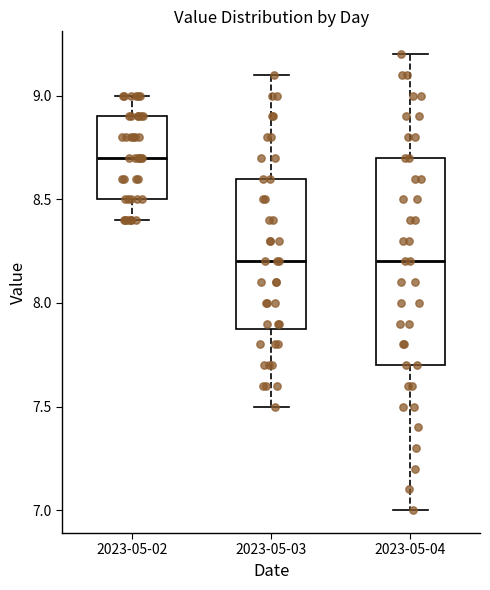

Where does the upper whisker of the box for 2023-05-04 end on the y-axis? The values are not printed on the chart, so give them approximately, as read against the axis.

9.2